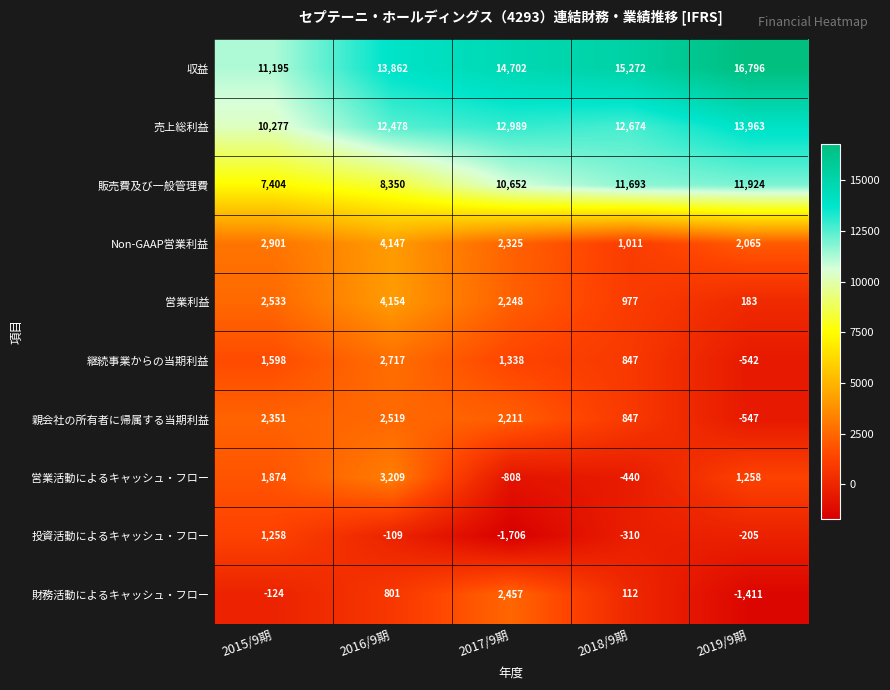

Rank the series by their maximum value, from lowest to highest.

投資活動によるキャッシュ・フロー, 財務活動によるキャッシュ・フロー, 親会社の所有者に帰属する当期利益, 継続事業からの当期利益, 営業活動によるキャッシュ・フロー, Non-GAAP営業利益, 営業利益, 販売費及び一般管理費, 売上総利益, 収益